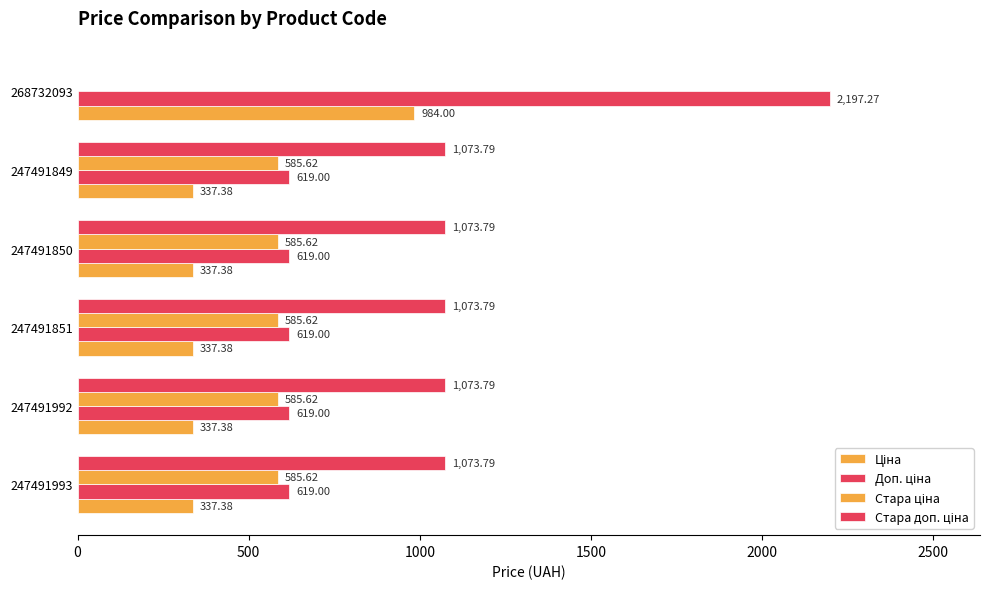

Which series has the widest spread of values?

Доп. ціна